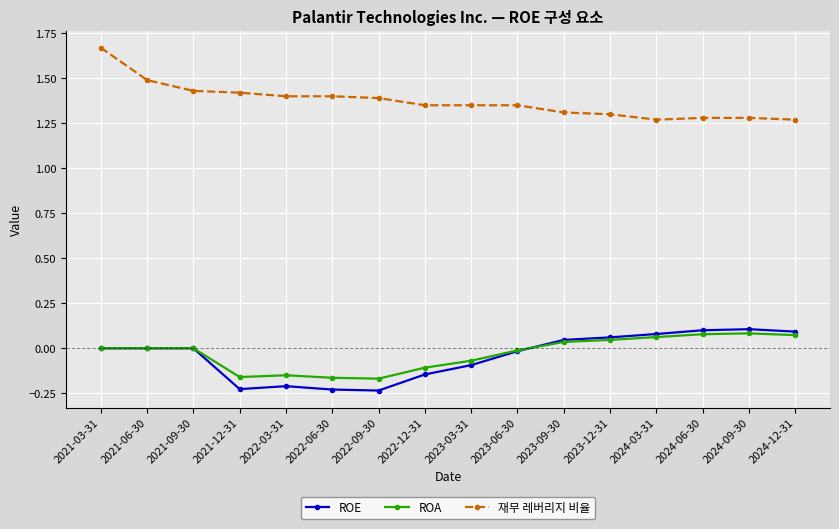

True or false: ROA has a value of -0.1 at 2023-03-31.

True